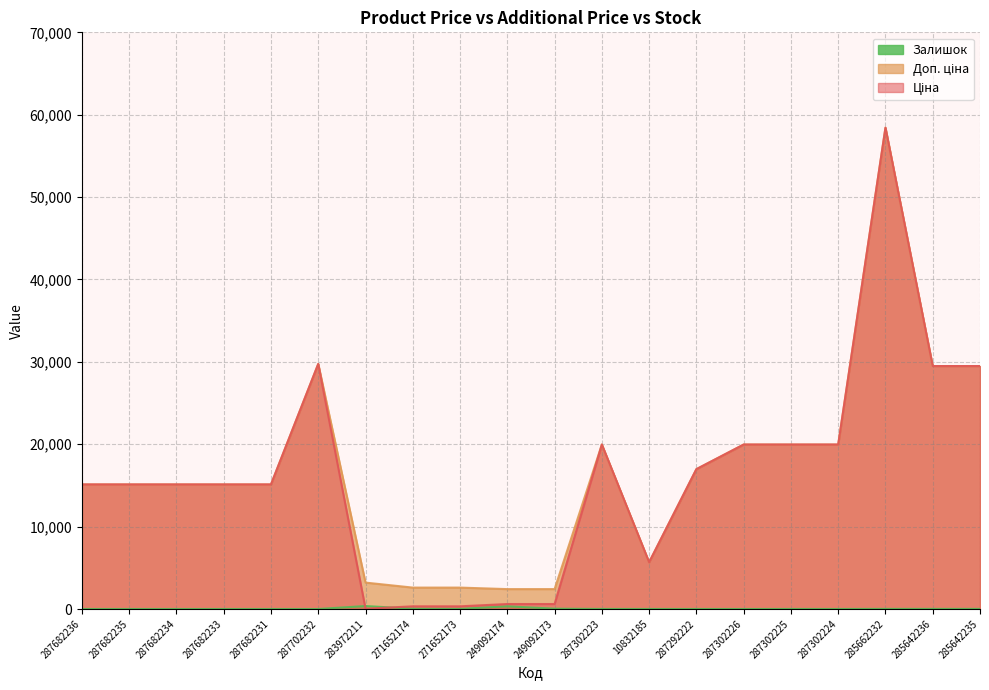

True or false: Доп. ціна and Залишок cross at least once.

False